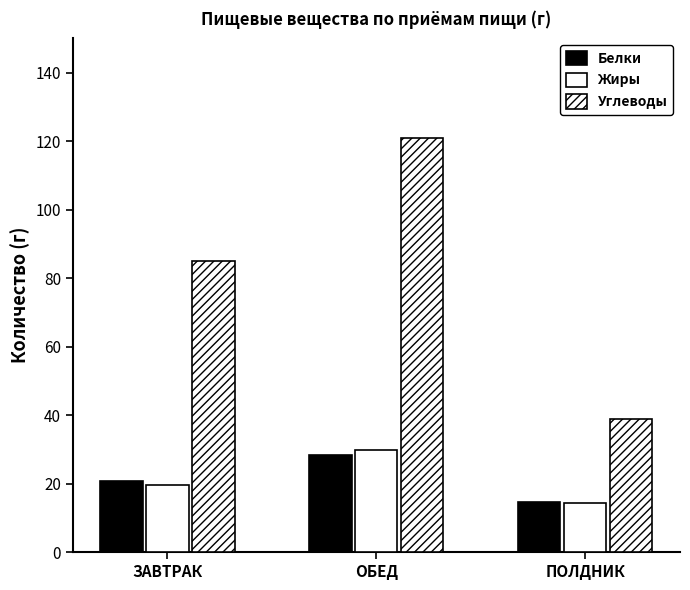

At ОБЕД, list the series in order from smallest to largest.

Белки, Жиры, Углеводы